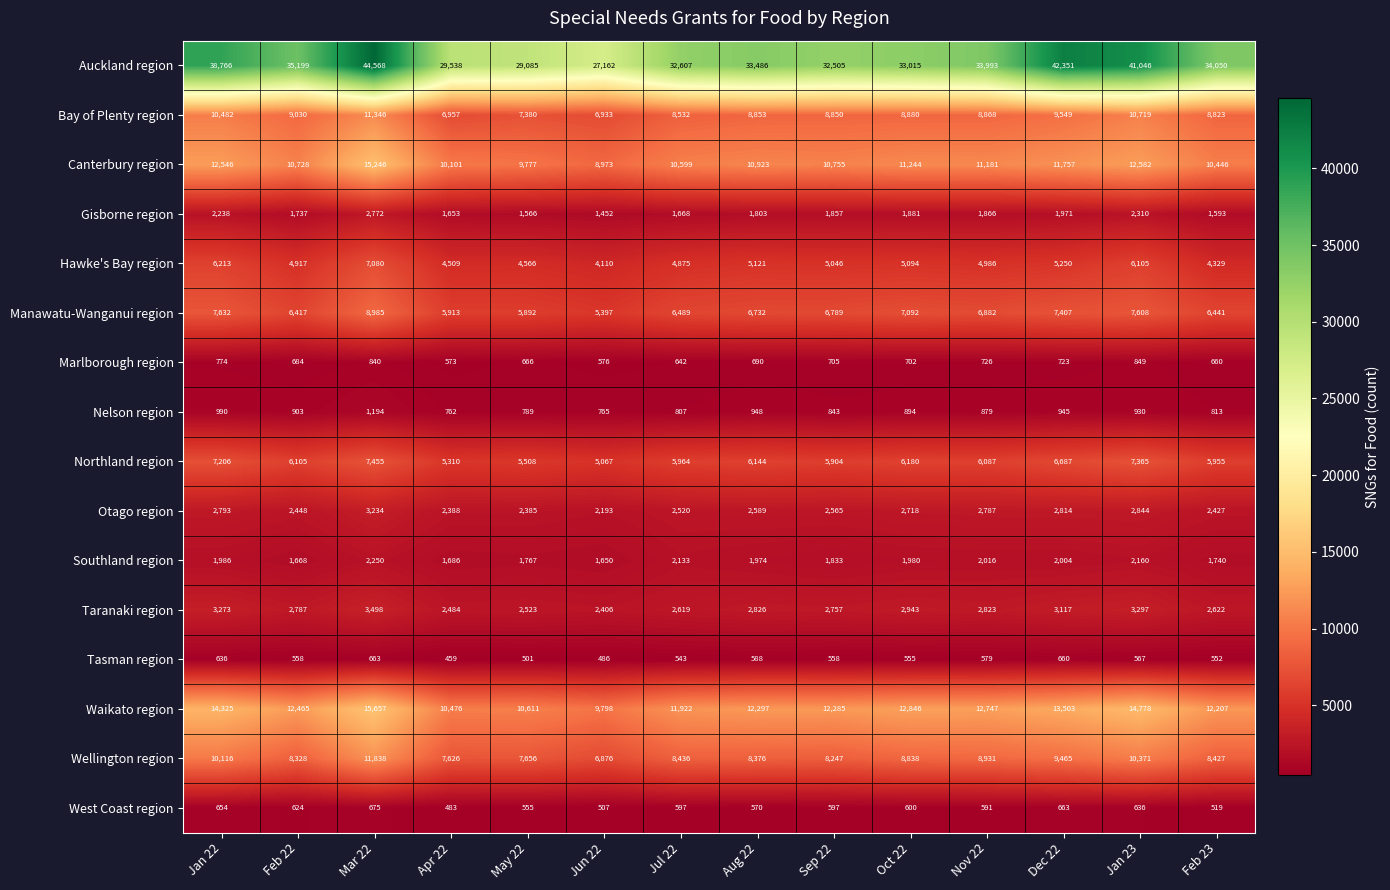

List the series in order of their peak value, lowest first.

Tasman region, West Coast region, Marlborough region, Nelson region, Southland region, Gisborne region, Otago region, Taranaki region, Hawke's Bay region, Northland region, Manawatu-Wanganui region, Bay of Plenty region, Wellington region, Canterbury region, Waikato region, Auckland region